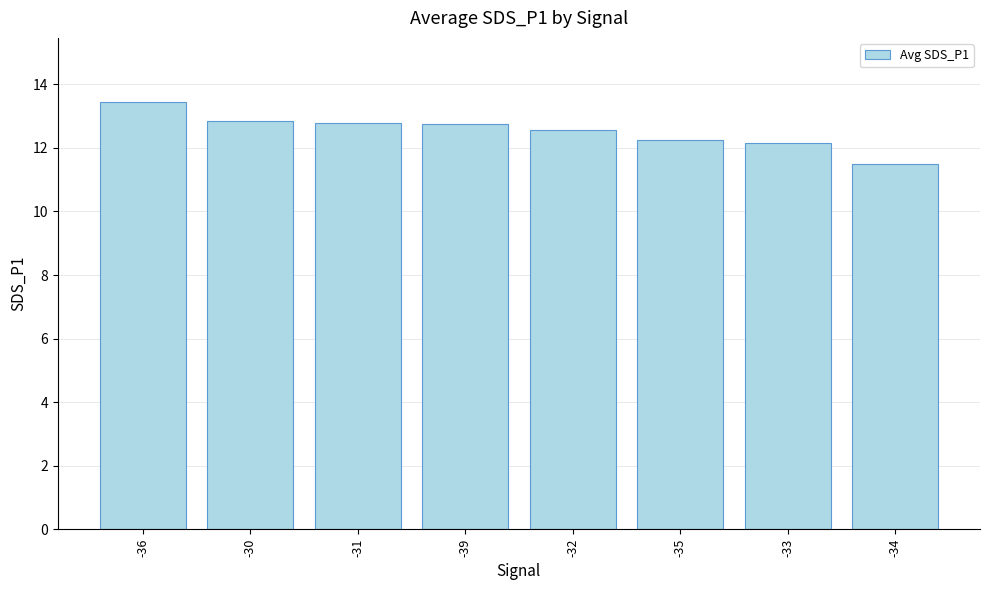

Reading left to right, transcribe all the data shown in this chart.

13.4	12.8	12.8	12.8	12.6	12.3	12.2	11.5